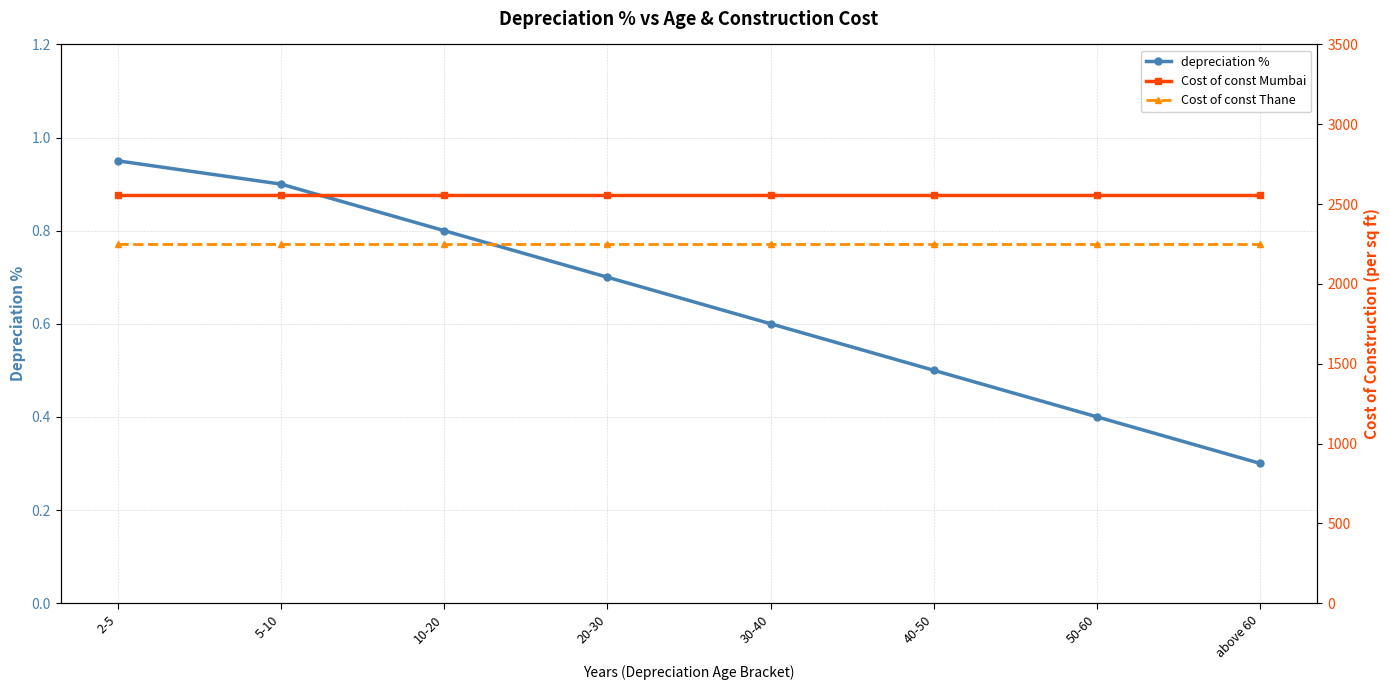

Reading left to right, transcribe all the data shown in this chart.

depreciation %: 0.9	0.9	0.8	0.7	0.6	0.5	0.4	0.3
Cost of const Mumbai: 2554.8	2554.8	2554.8	2554.8	2554.8	2554.8	2554.8	2554.8
Cost of const Thane: 2248.2	2248.2	2248.2	2248.2	2248.2	2248.2	2248.2	2248.2